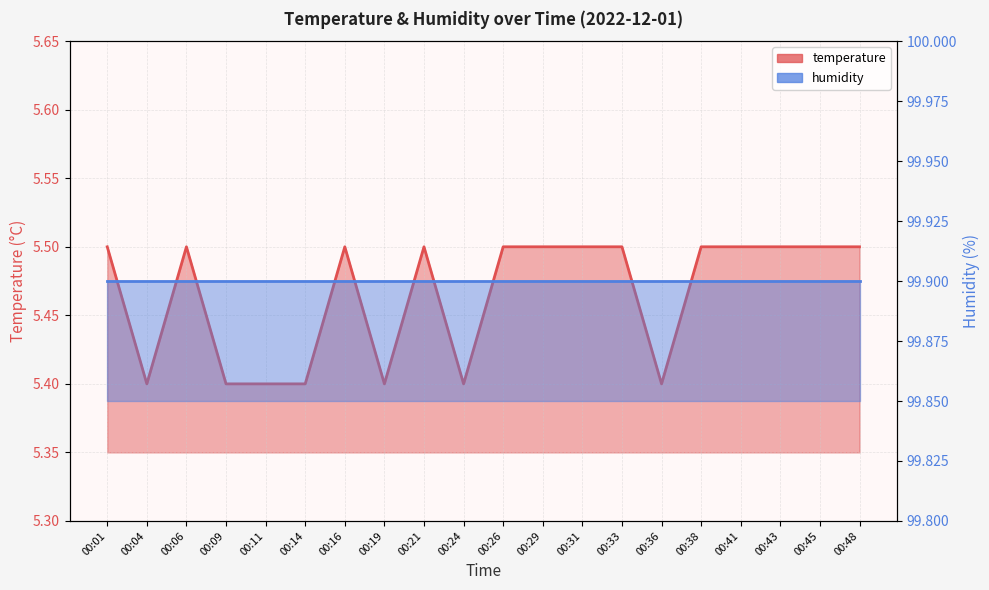

What is the value of the 16th point from the left?

5.5